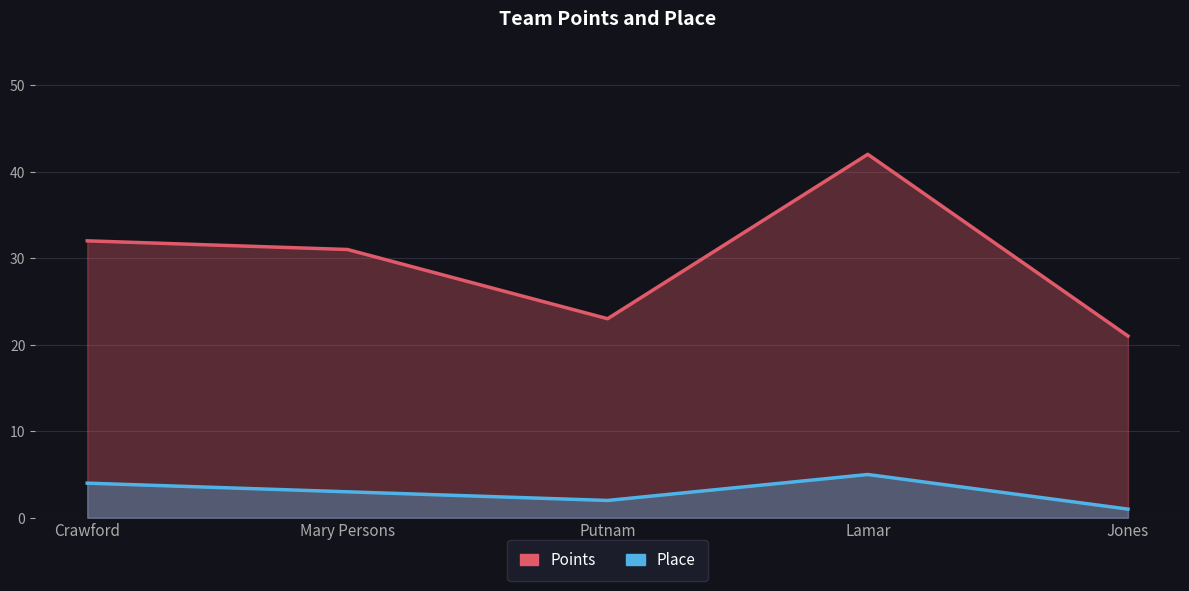

True or false: Place has more than 0 interior local peaks.

True